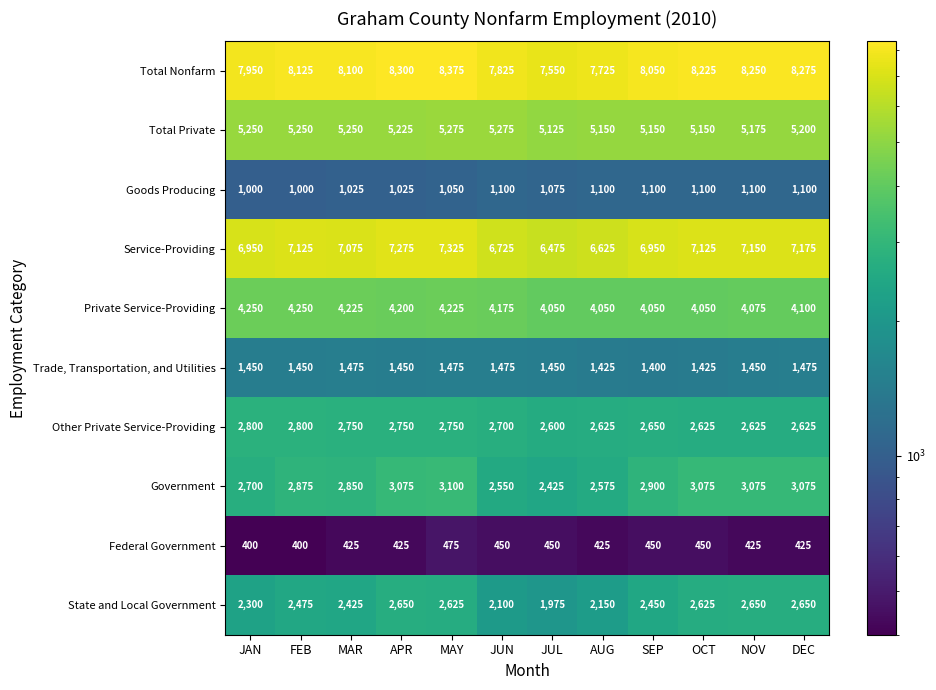

What is the maximum value shown in the chart?

8375